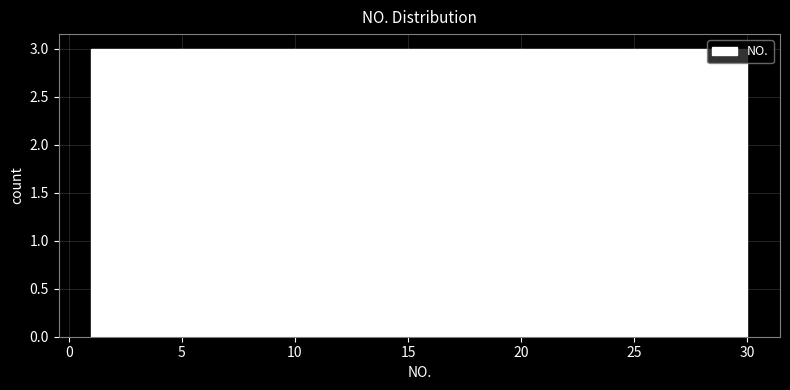

What is the height of the bar covering 1.0 to 3.9 on the x-axis? Neither the bar edges nor the heights are printed on the chart, so give them approximately, as read against the axes.

3